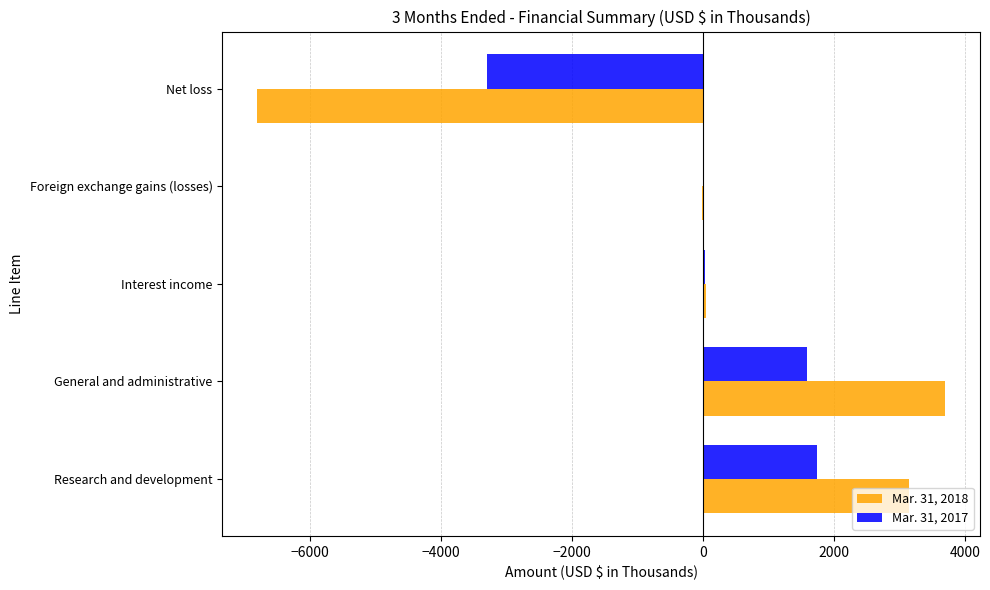

At which label does Mar. 31, 2018 reach its peak?

General and administrative